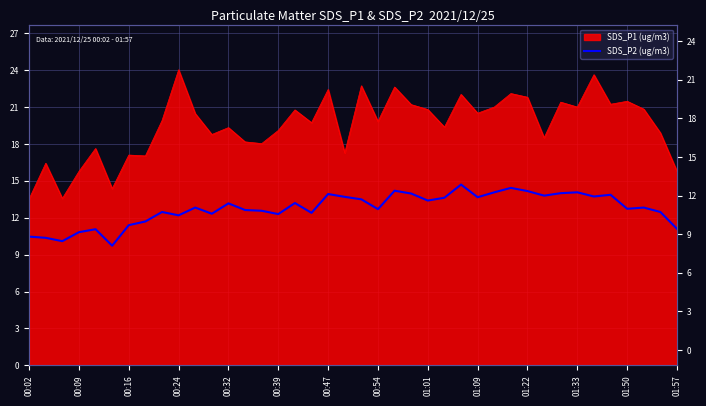

Is it true that the value at 01:01 is 13.4?

True